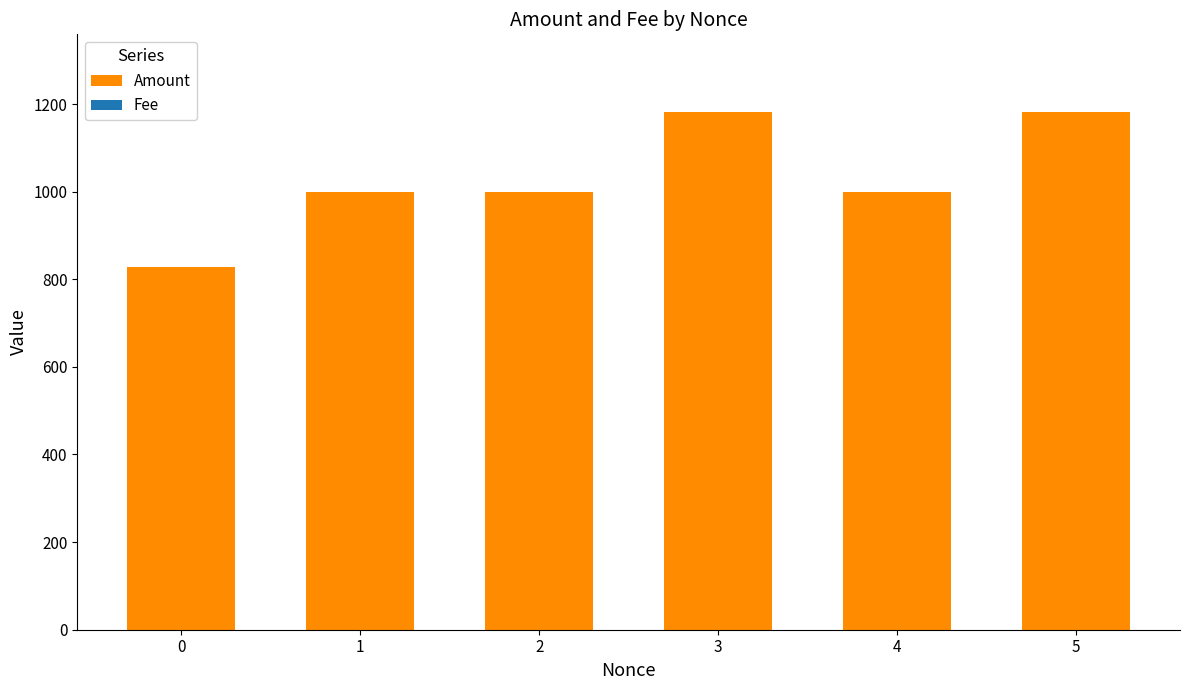

The value of Amount at 5 is 1181.8. True or false?

True